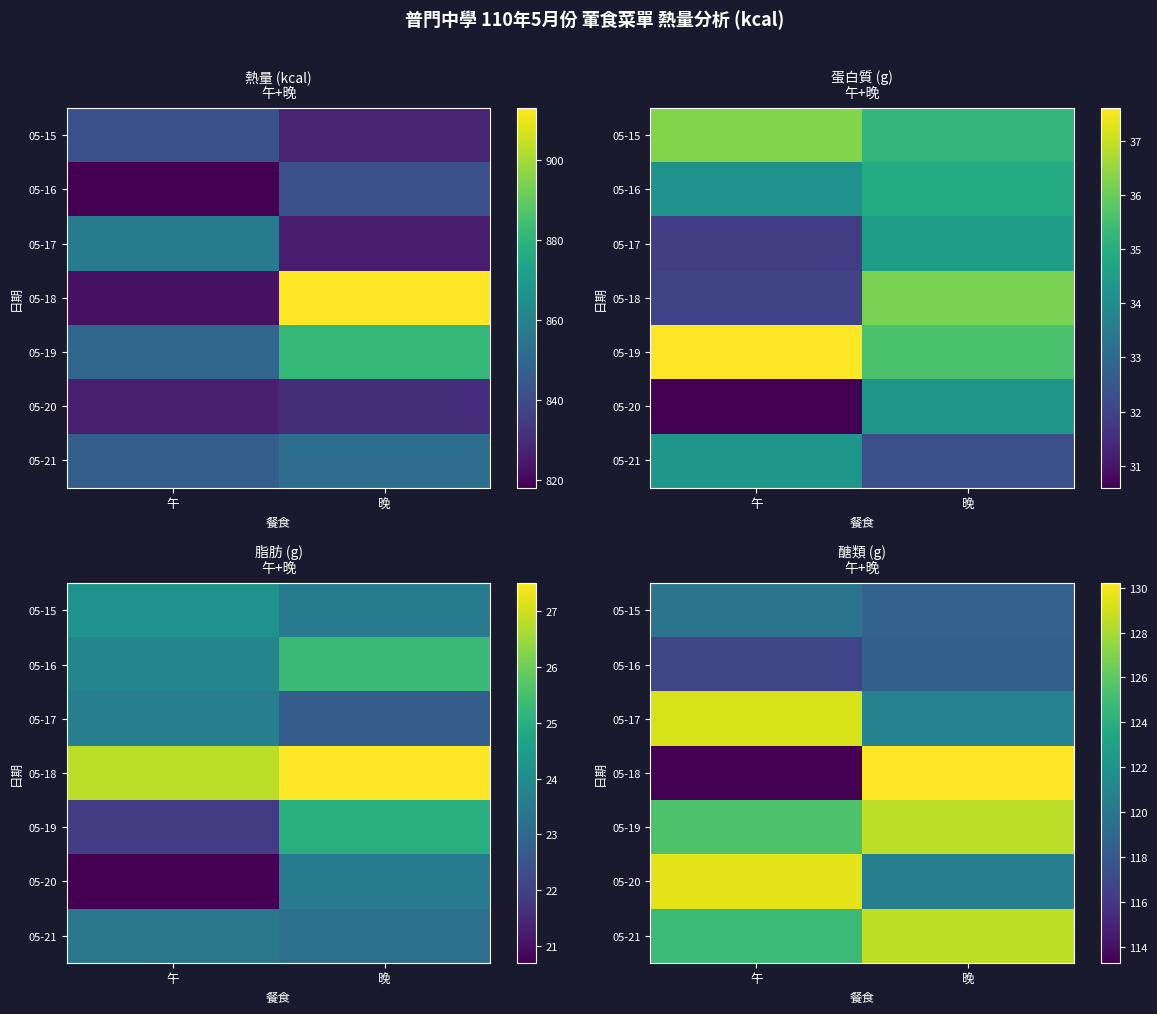

Between 午 and 晚, which is larger?

午